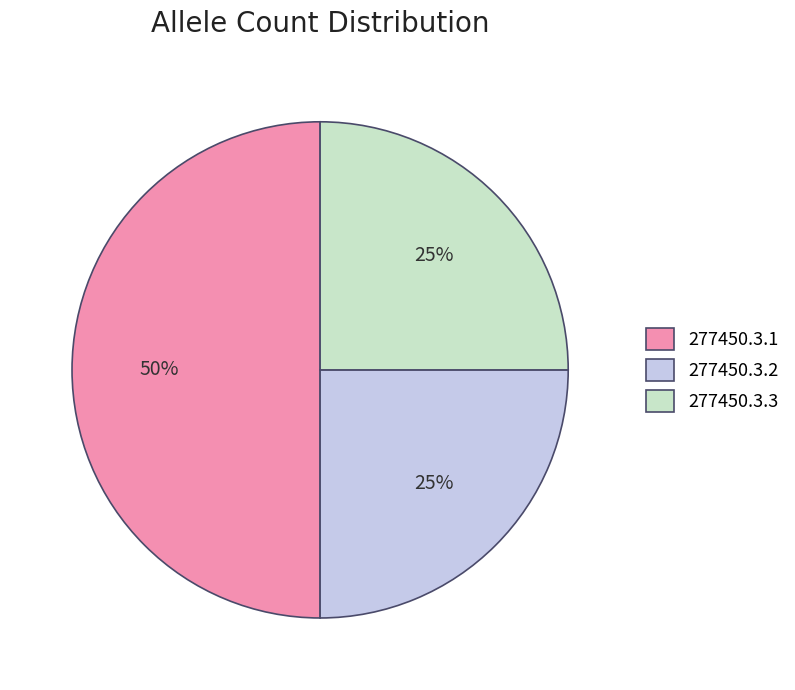

Does 277450.3.2 account for over 50% of the chart?

No